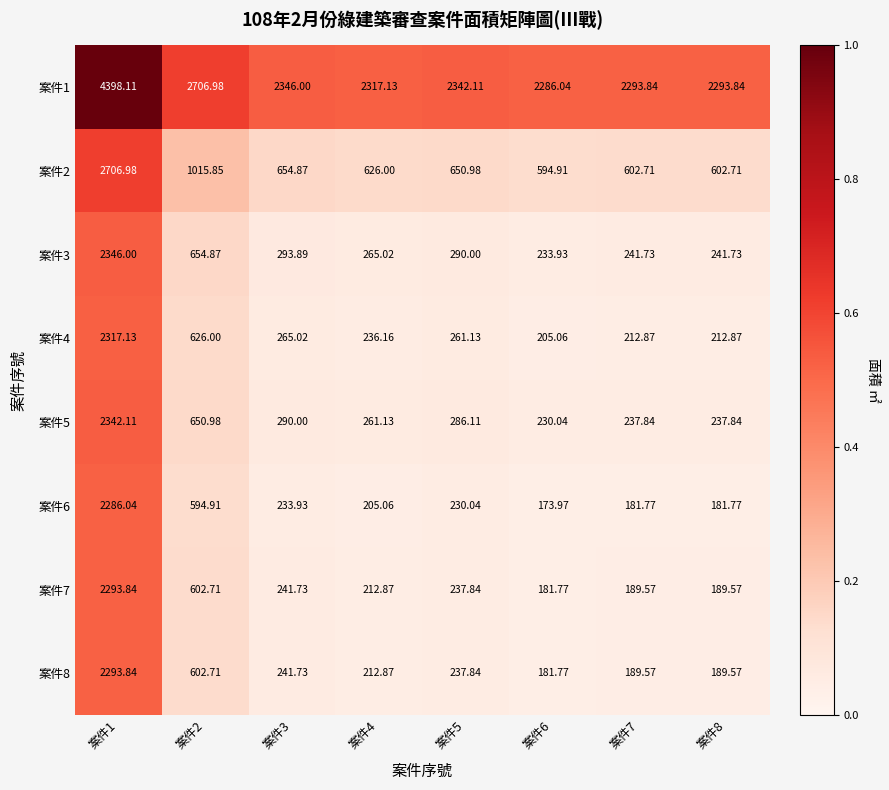

Between 案件6 and 案件1, which is larger?

案件1